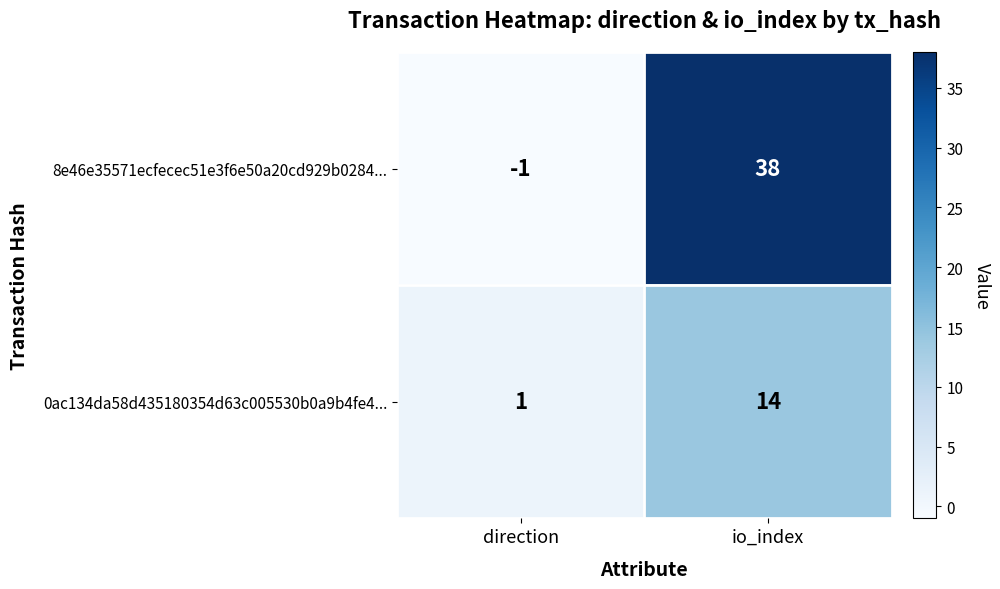

List the series in order of their overall mean, lowest first.

0ac134da58d435180354d63c005530b0a9b4fe4..., 8e46e35571ecfecec51e3f6e50a20cd929b0284...